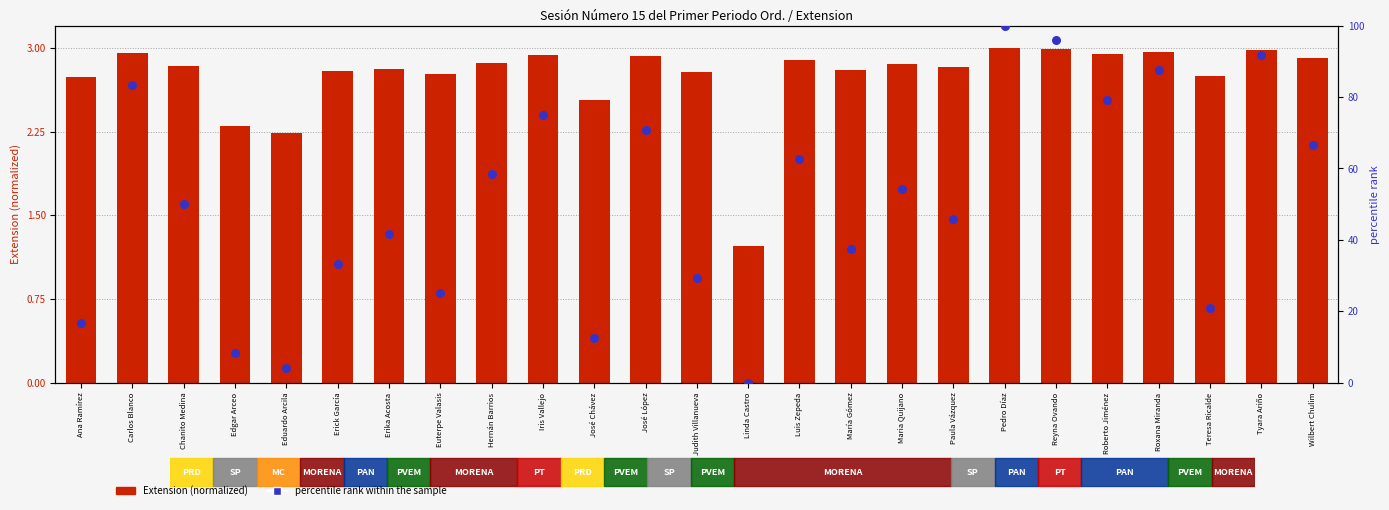

Which series has the largest total across all categories?

percentile rank within the sample